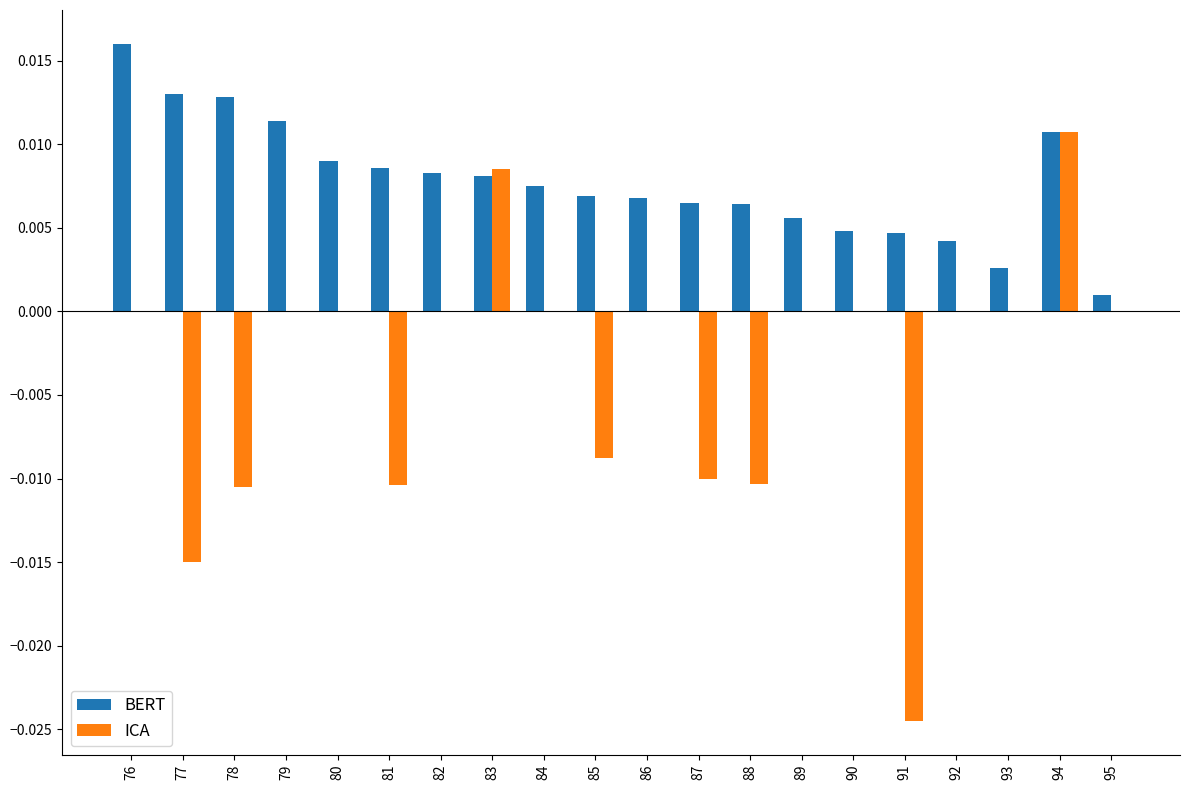

Which series changed the most between 78 and 88?

BERT